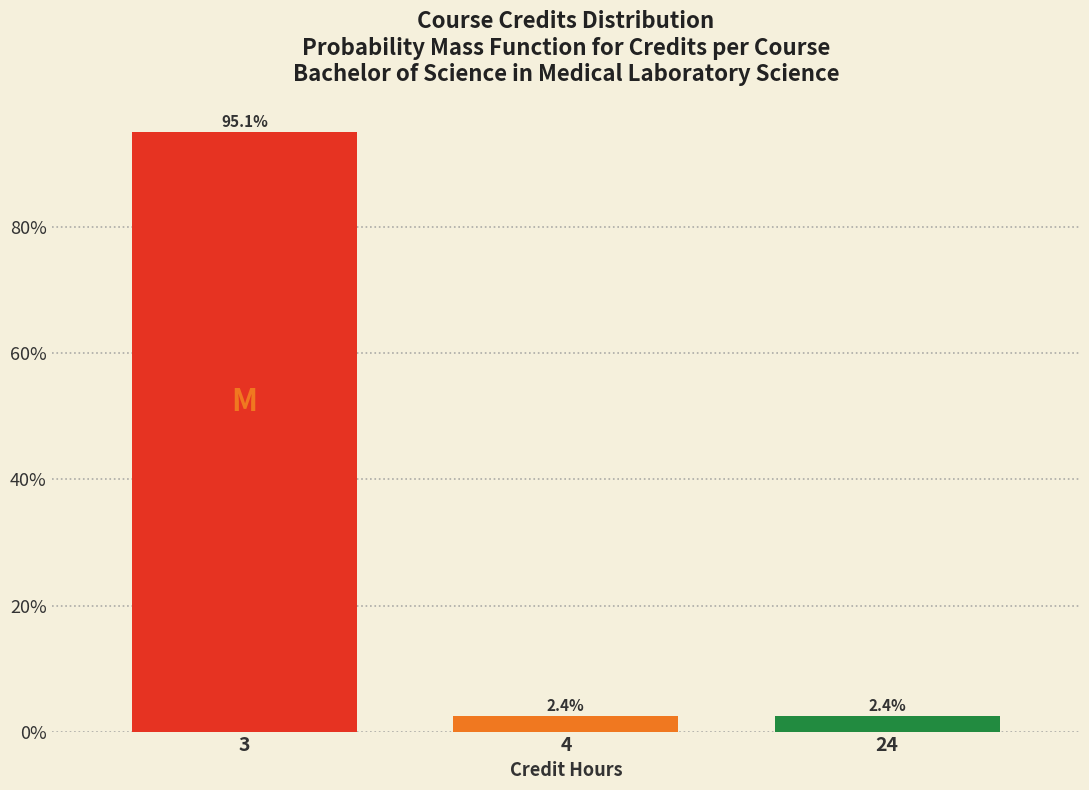

Reading right to left, list all the values displayed in this chart.

24=2.4	4=2.4	3=95.1